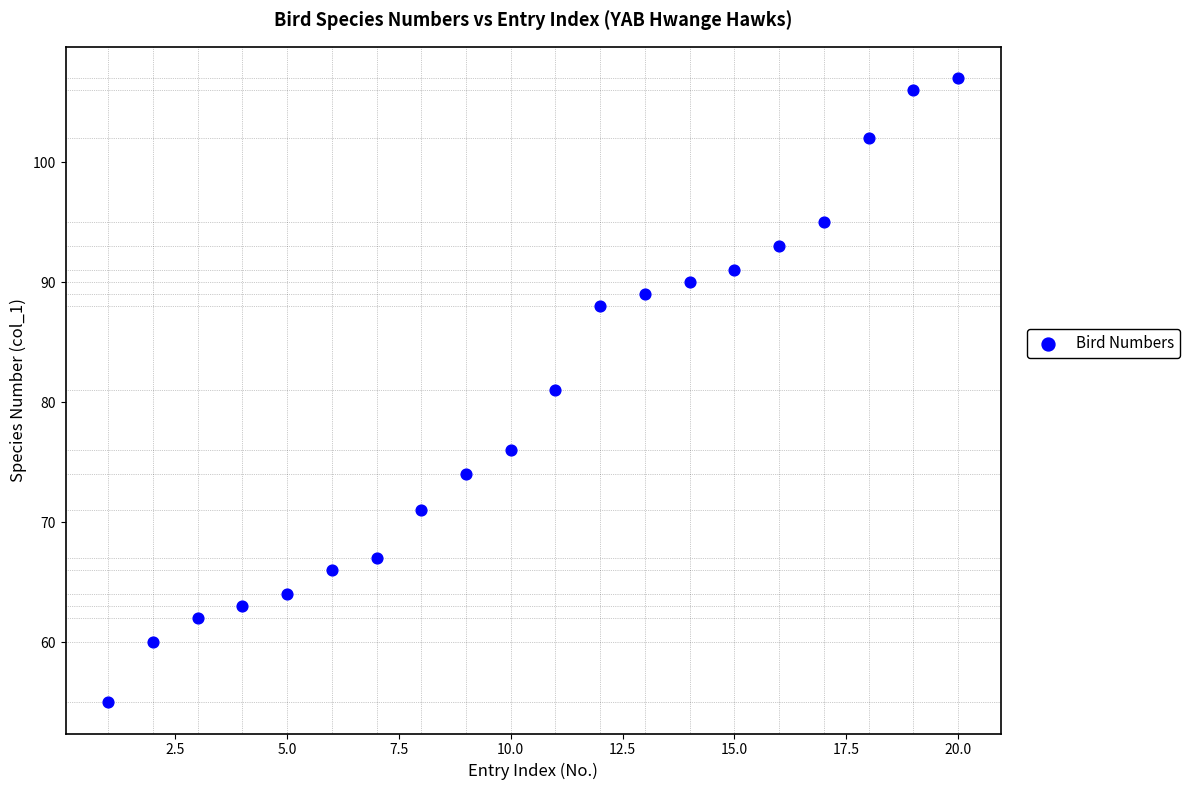

What is the range of X values (max minus min)?

19